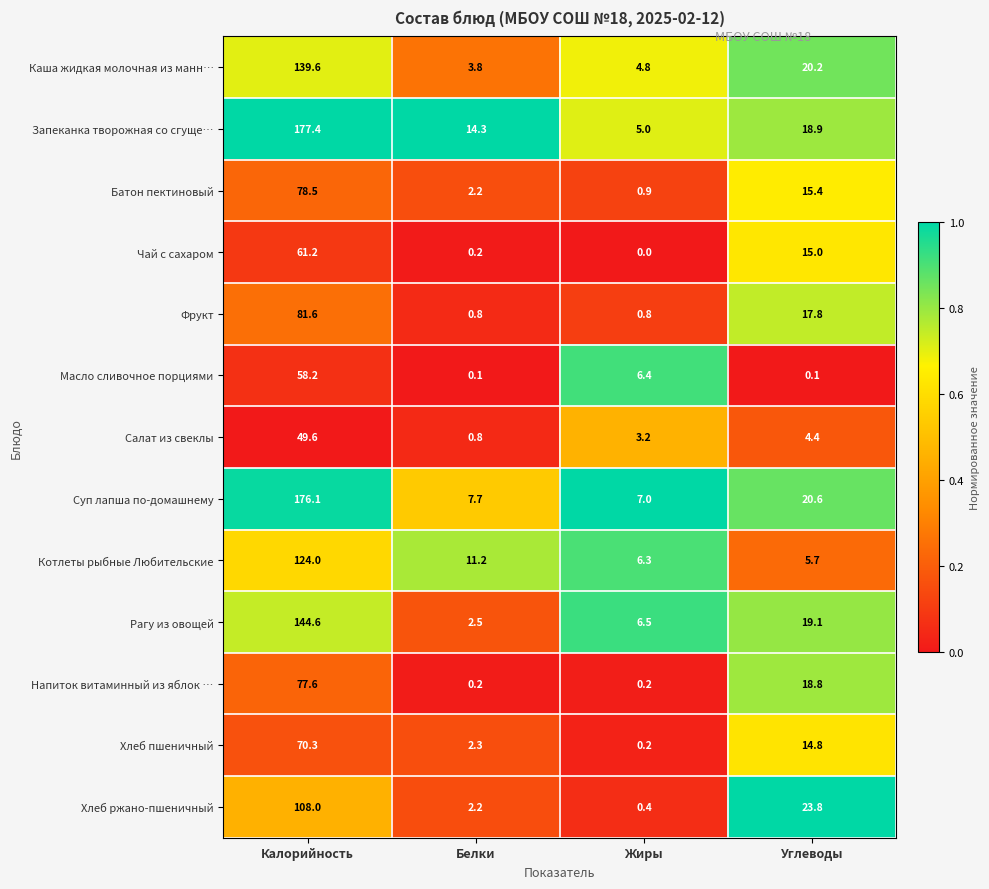

What is the spread (max minus min) of values at Калорийность?

127.8